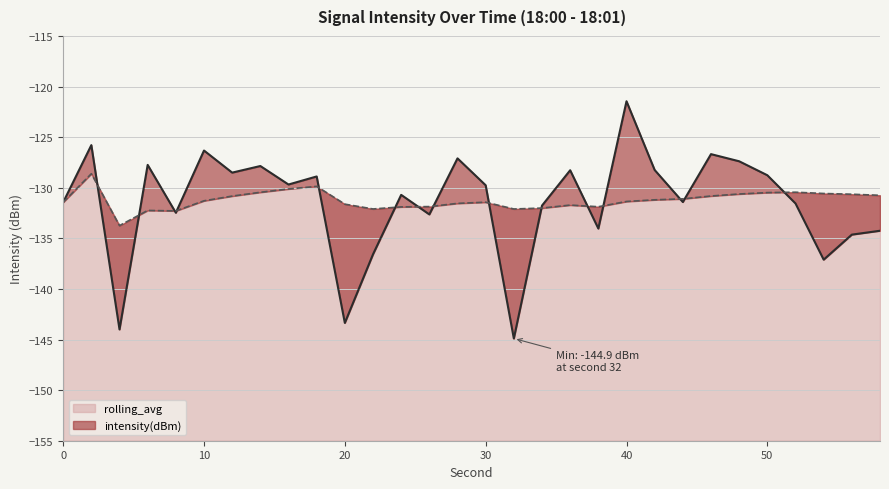

Which series has the largest range (max minus min)?

intensity(dBm)